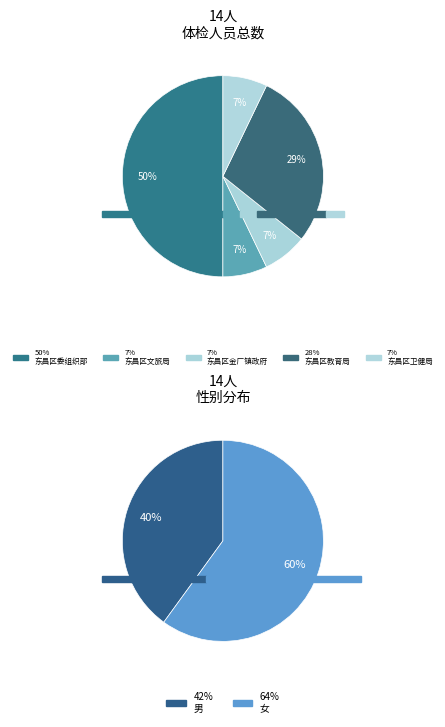

Approximately how many times larger is the value at 东昌区卫健局 compared to 东昌区金厂镇政府?

1.0